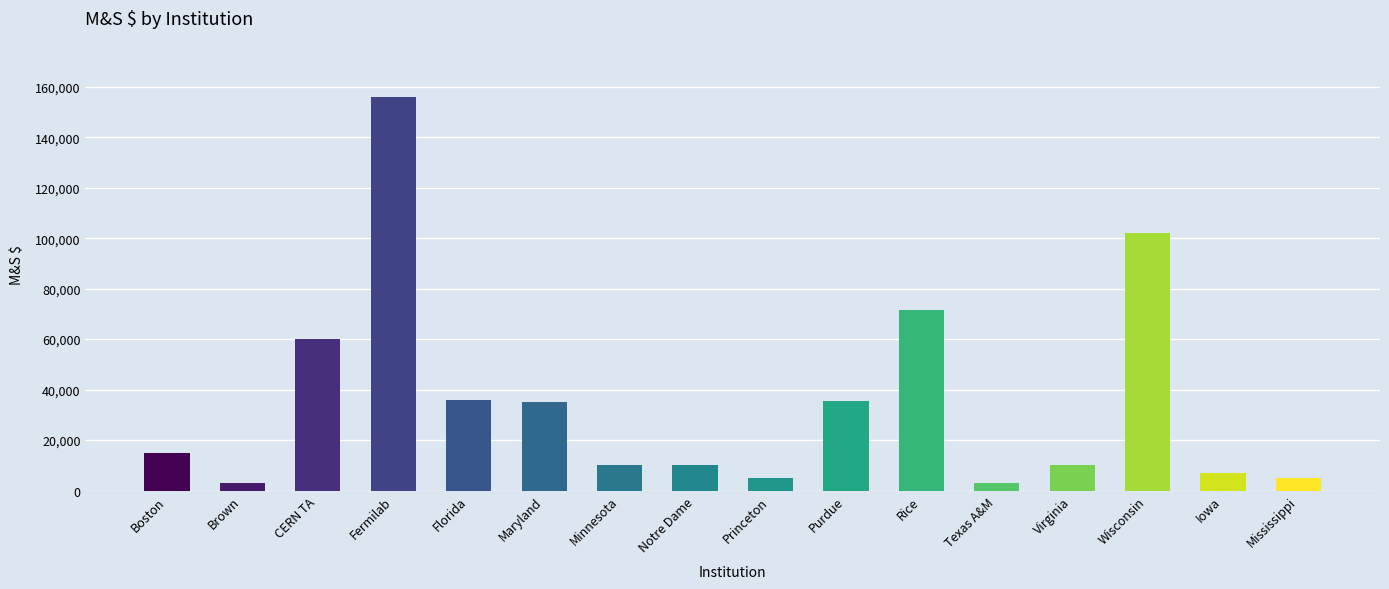

What is the label of the 4th bar from the left?

Fermilab